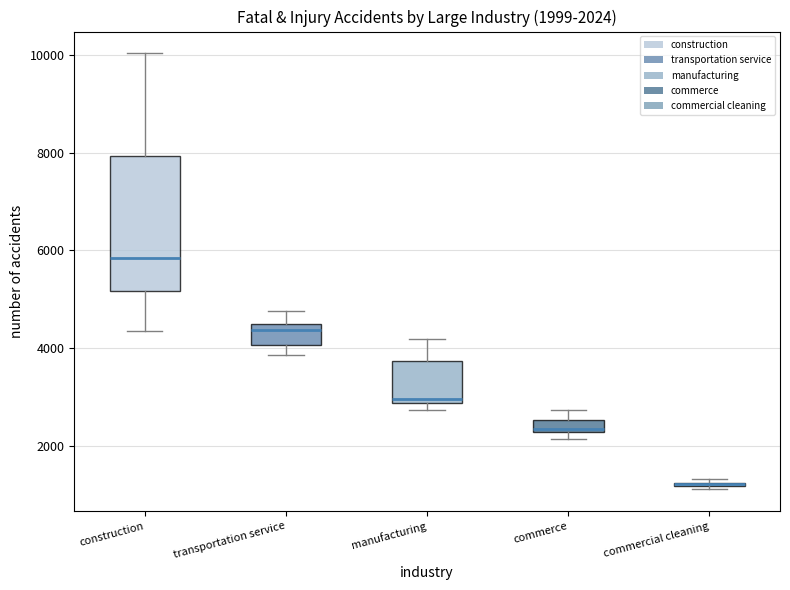

Comparing the boxes themselves (not the whiskers), which one is the tallest?

construction